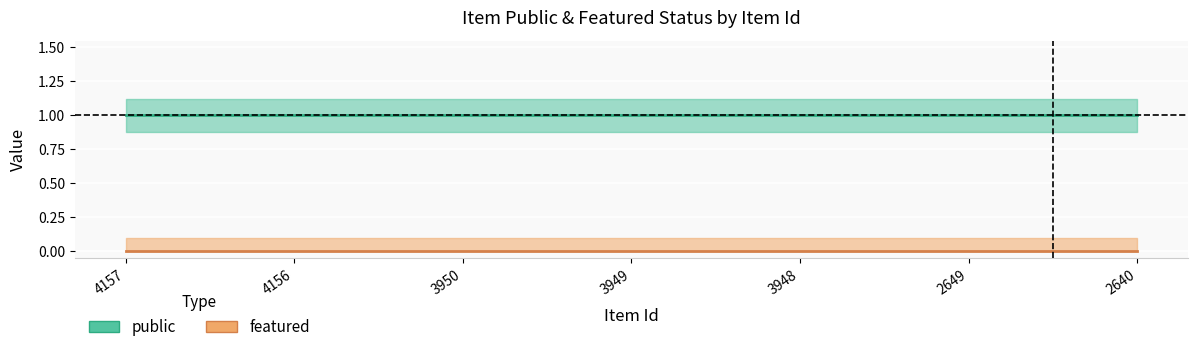

Is it true that public equals 1 at 4157?

True